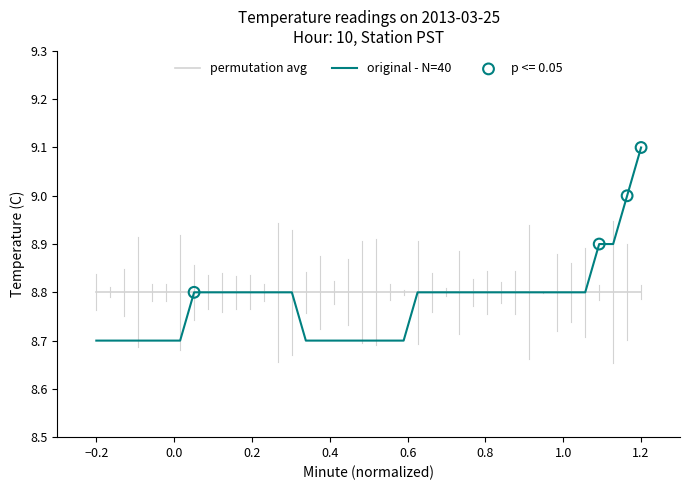

What is the highest value of the original - N=40 series?

9.1